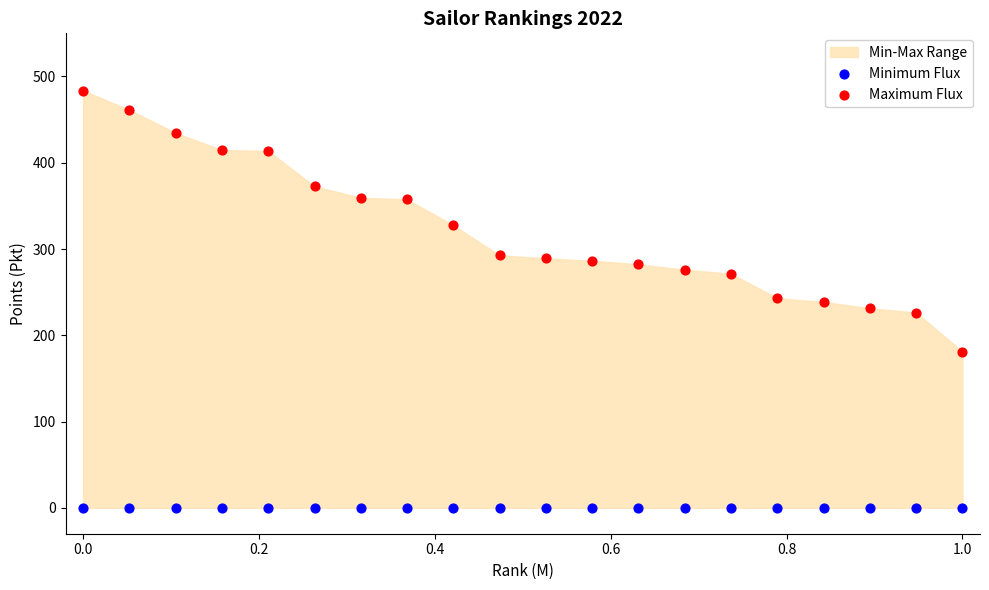

Which series reaches the minimum Y coordinate?

Minimum Flux